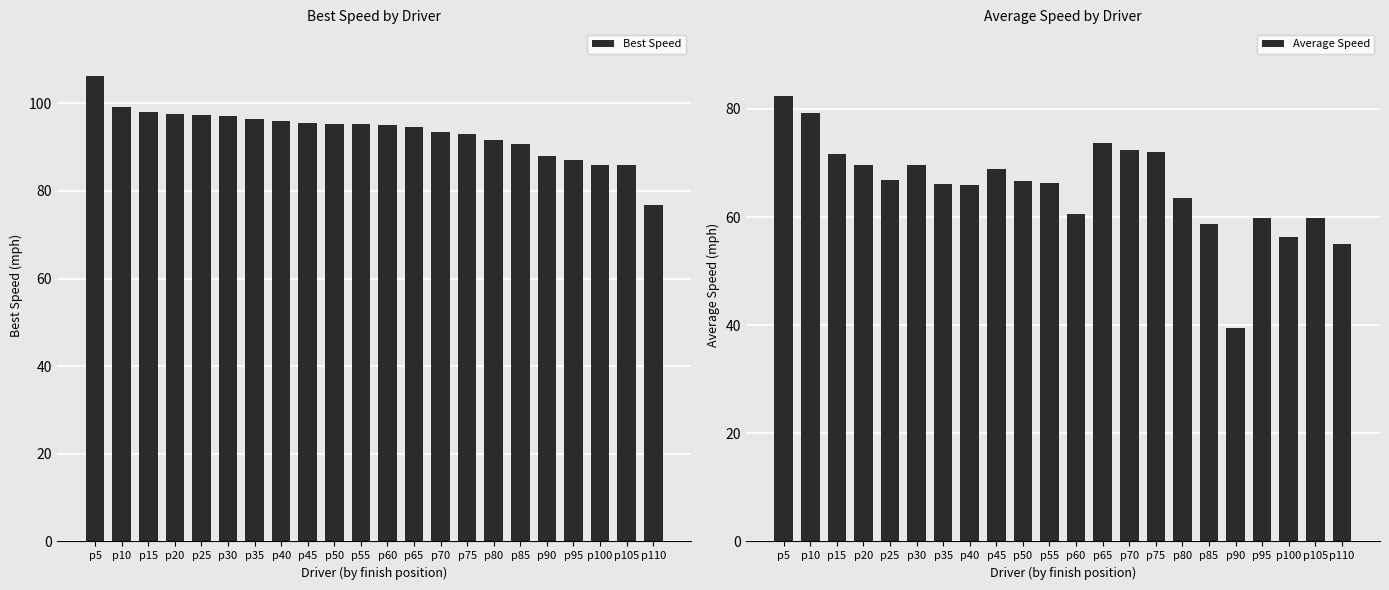

Are the bars grouped side by side (vs. stacked)?

Yes